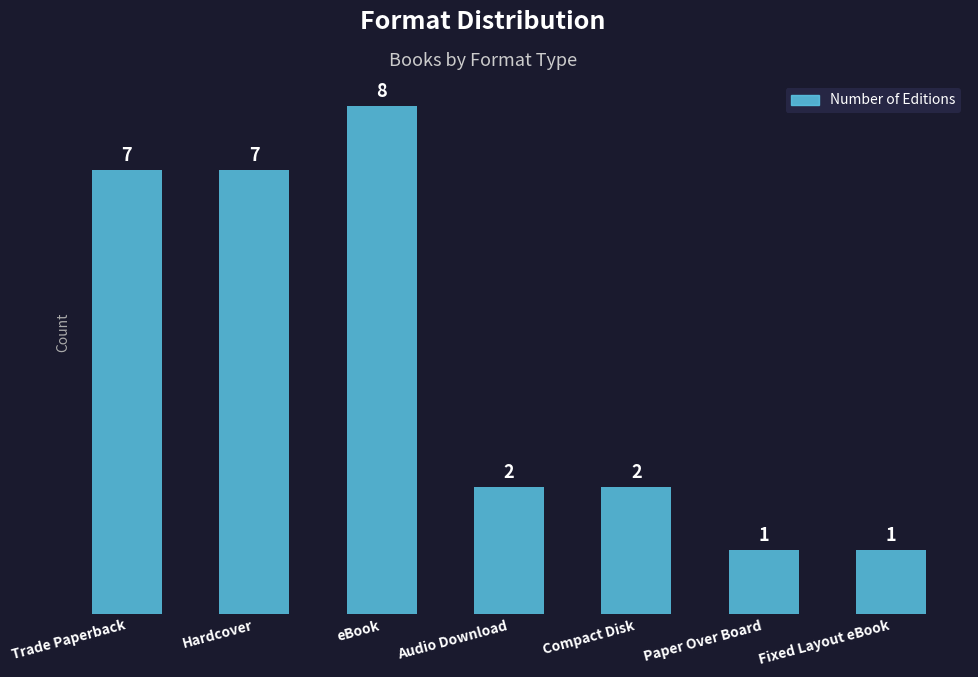

What is the difference between the values at Trade Paperback and Paper Over Board?

6